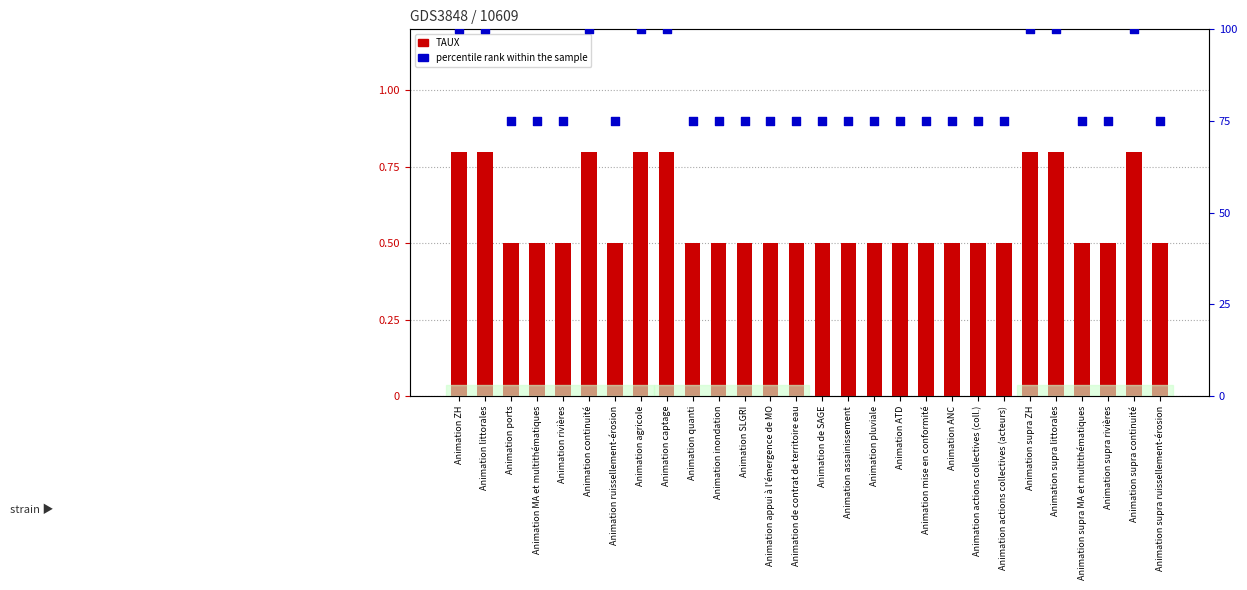

What is the total value across all series at Animation de SAGE?

75.5